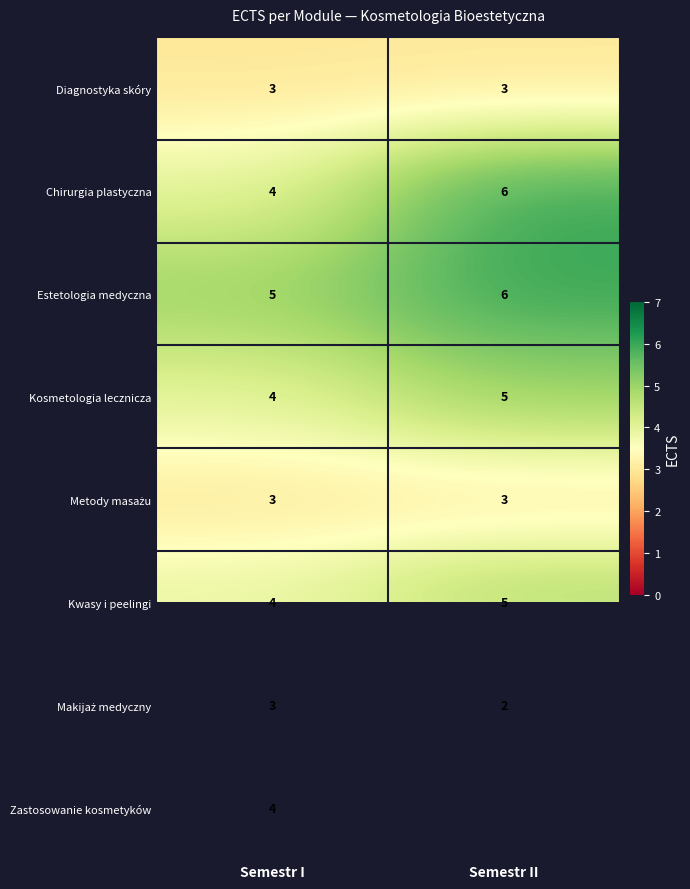

At which label does Chirurgia plastyczna reach its minimum?

Semestr I